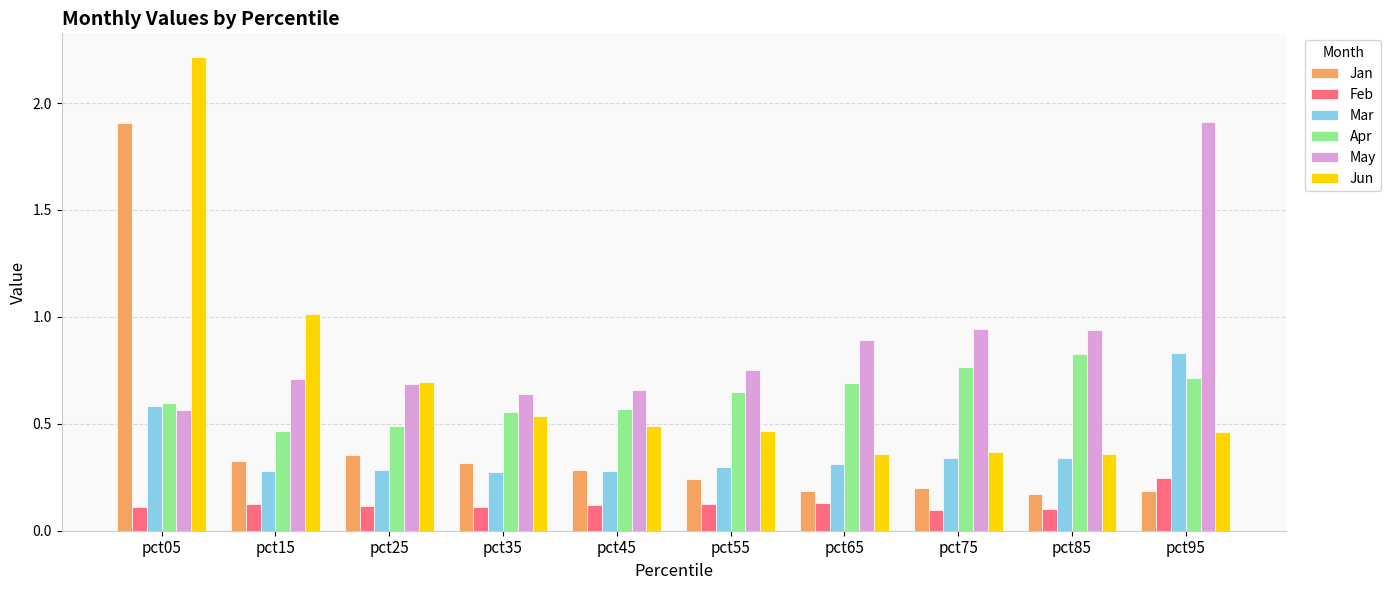

True or false: Mar has a value of 0.1 at pct15.

False